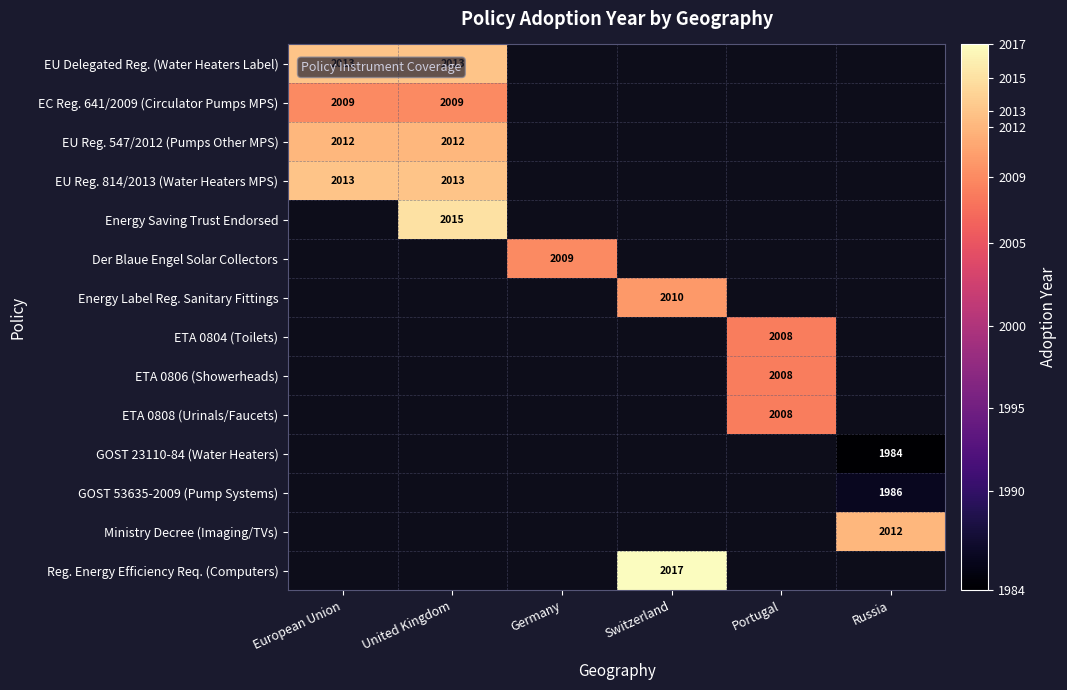

True or false: GOST 23110-84 (Water Heaters) has a value of 1984 at Russia.

True